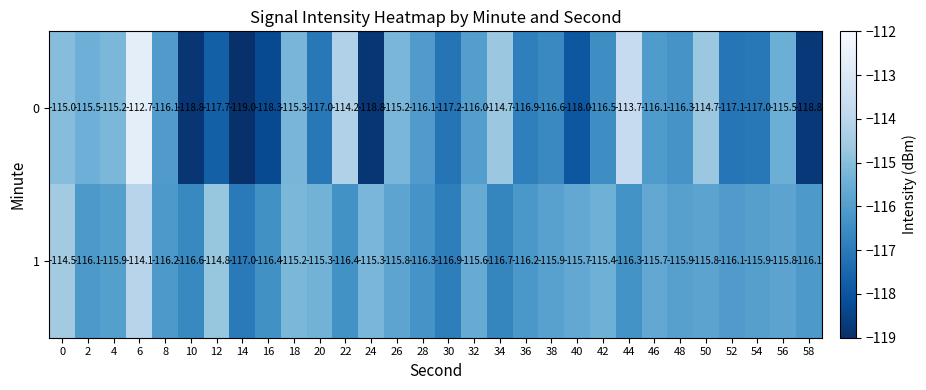

Rank the series by their maximum value, from lowest to highest.

1, 0